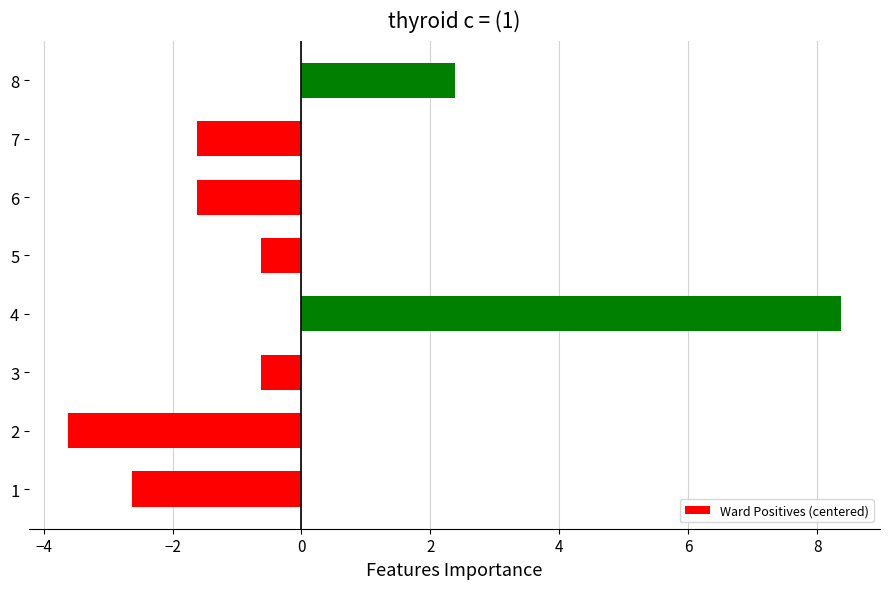

How many bars are there in total?

8